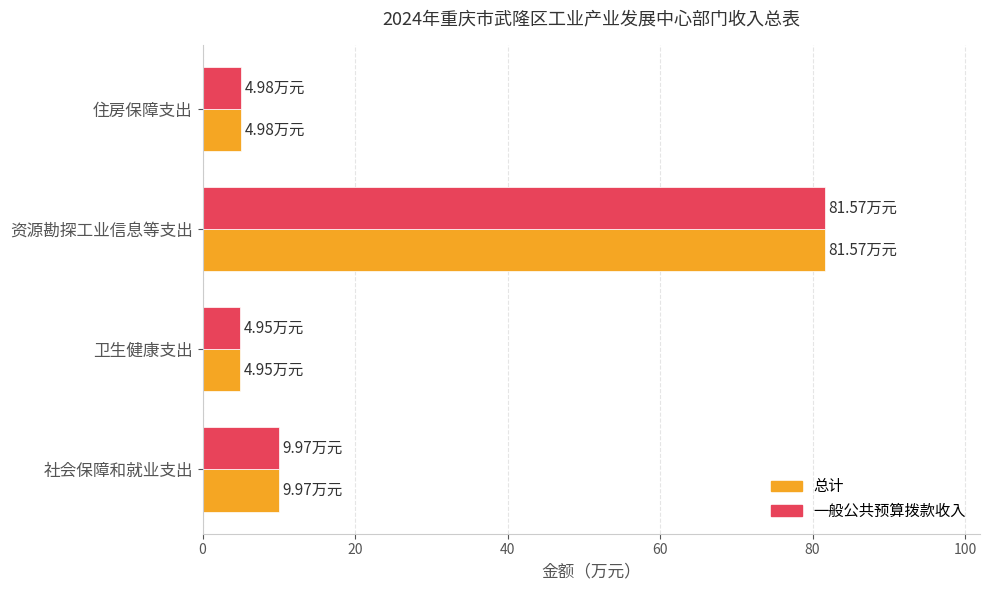

At which category is the sum across all series the highest?

资源勘探工业信息等支出